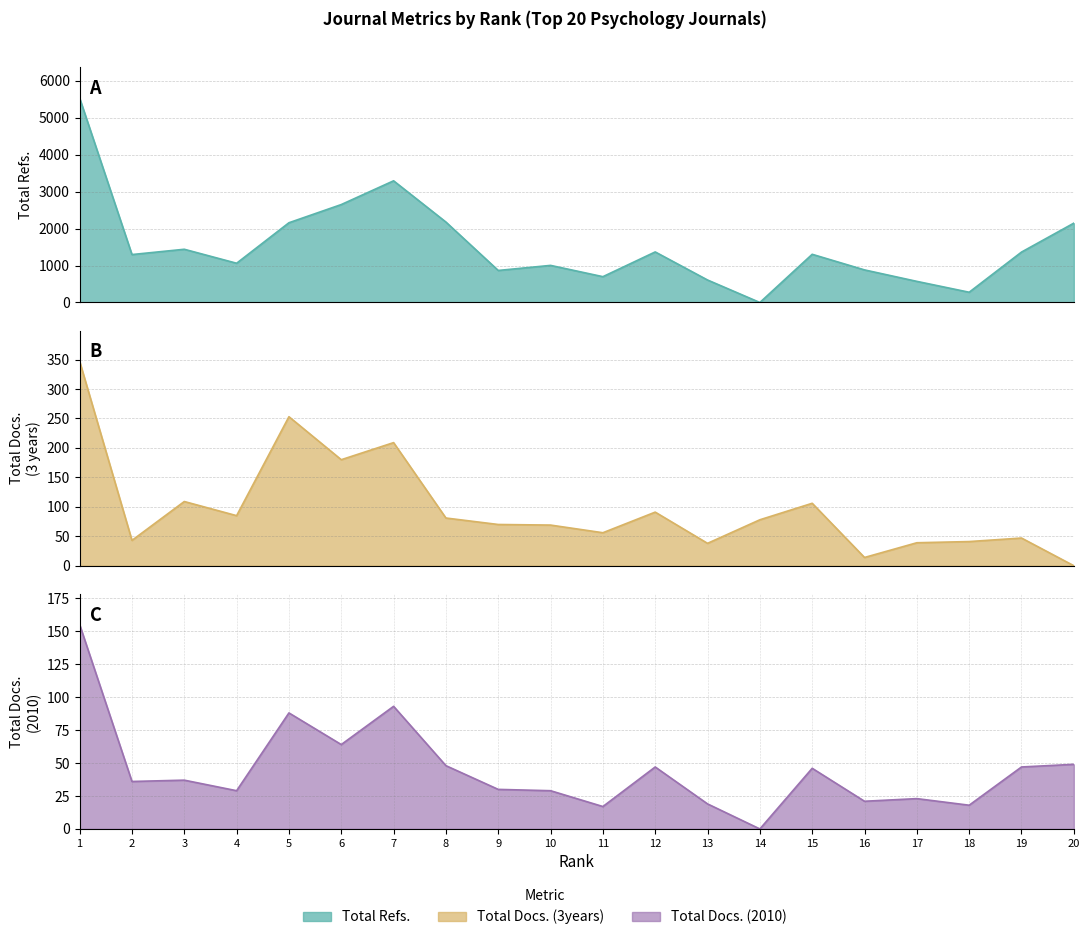

The Total Docs. (2010) series shows 40 at 4. True or false?

False